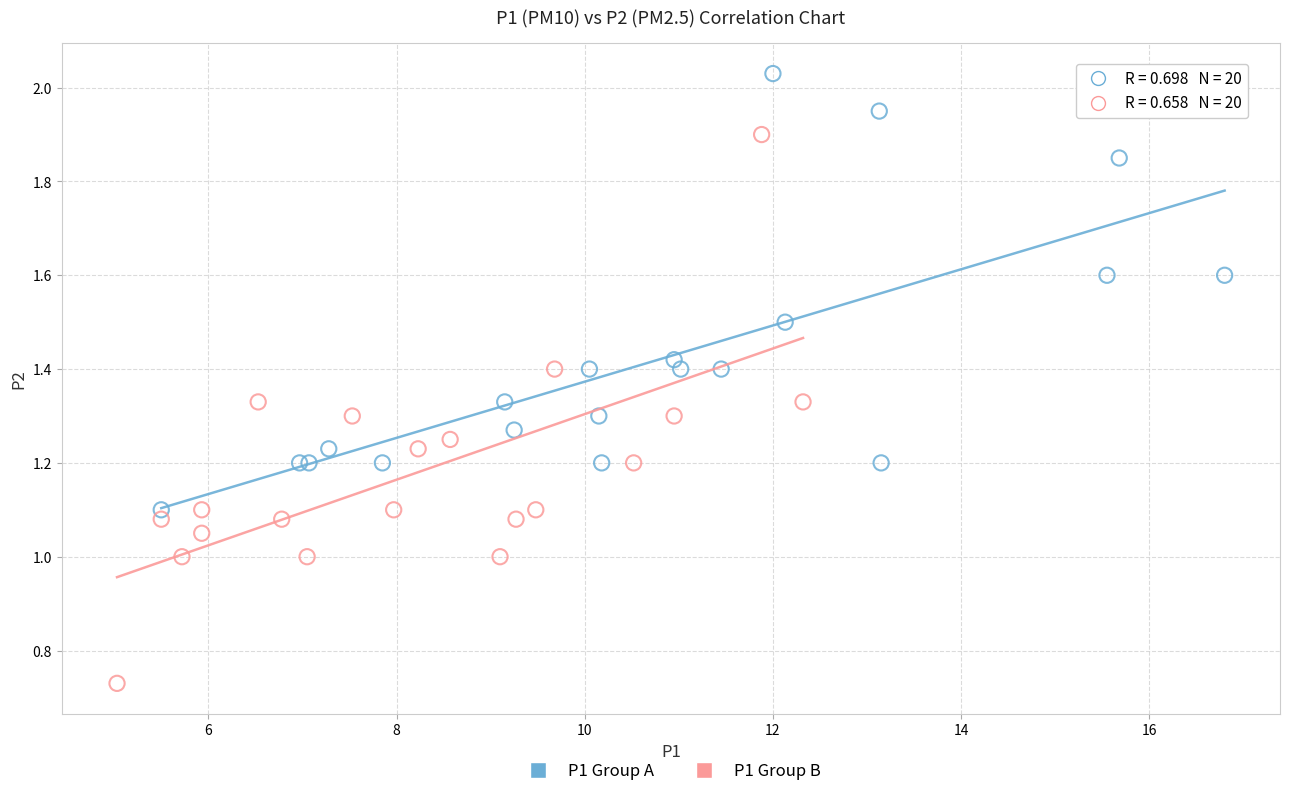

Which series contains the lowest Y value?

P1 Group B